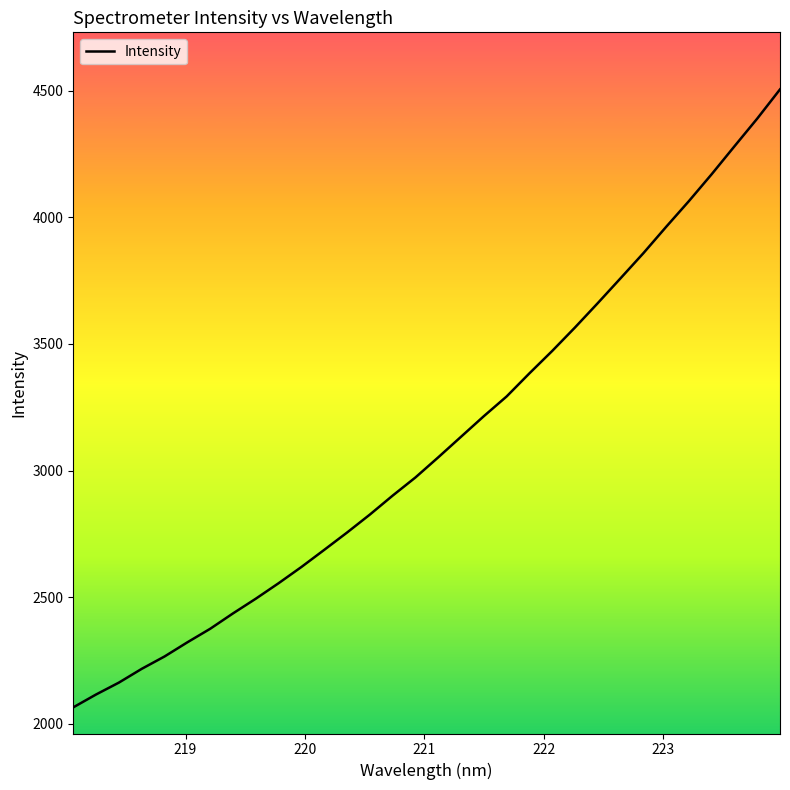

What is the smallest value displayed?

2065.3